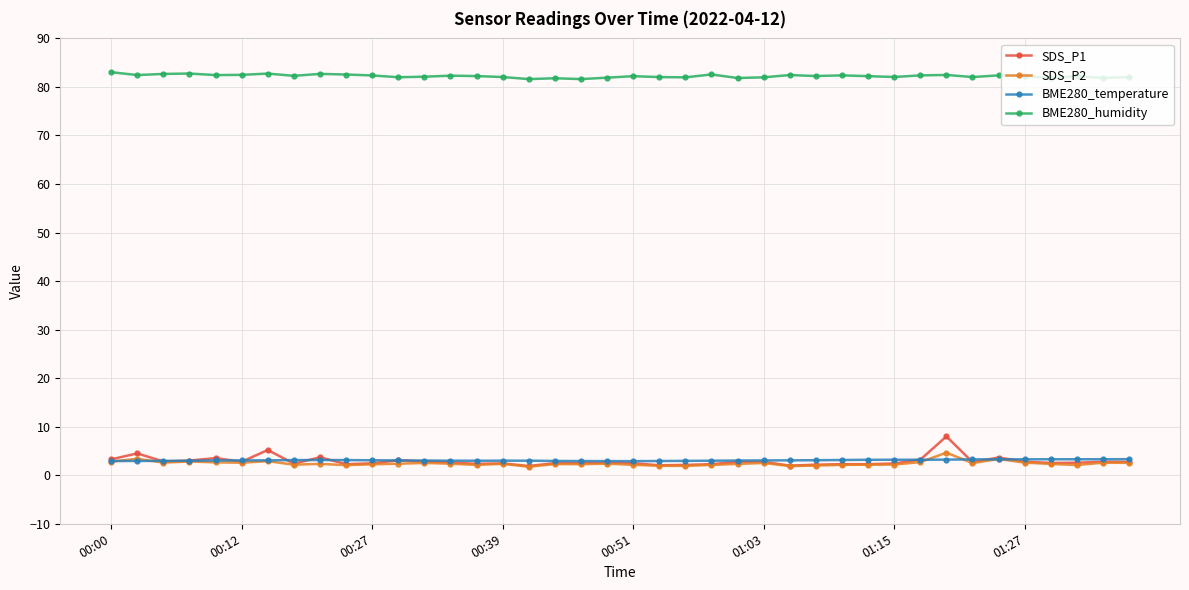

What is the difference between the second highest and second lowest values in the BME280_humidity series?

1.1